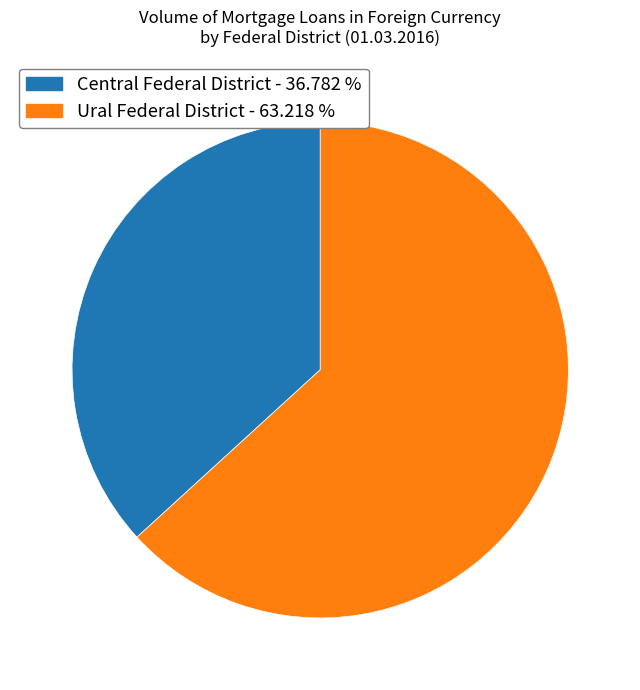

Rank the categories by value from highest to lowest.

Ural Federal District, Central Federal District